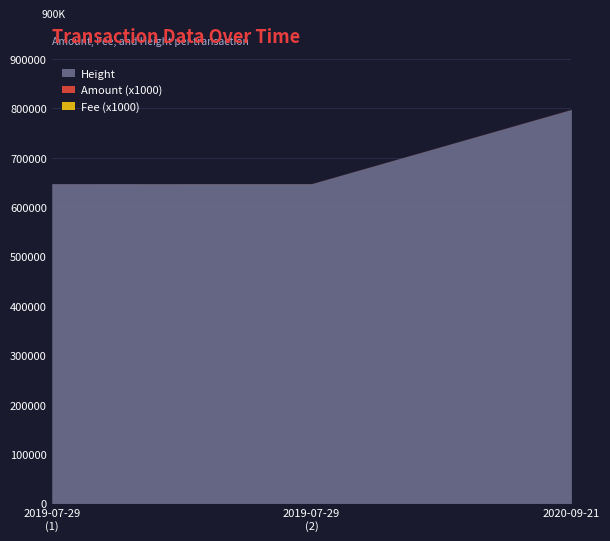

At which category is the sum across all series the highest?

2020-09-21